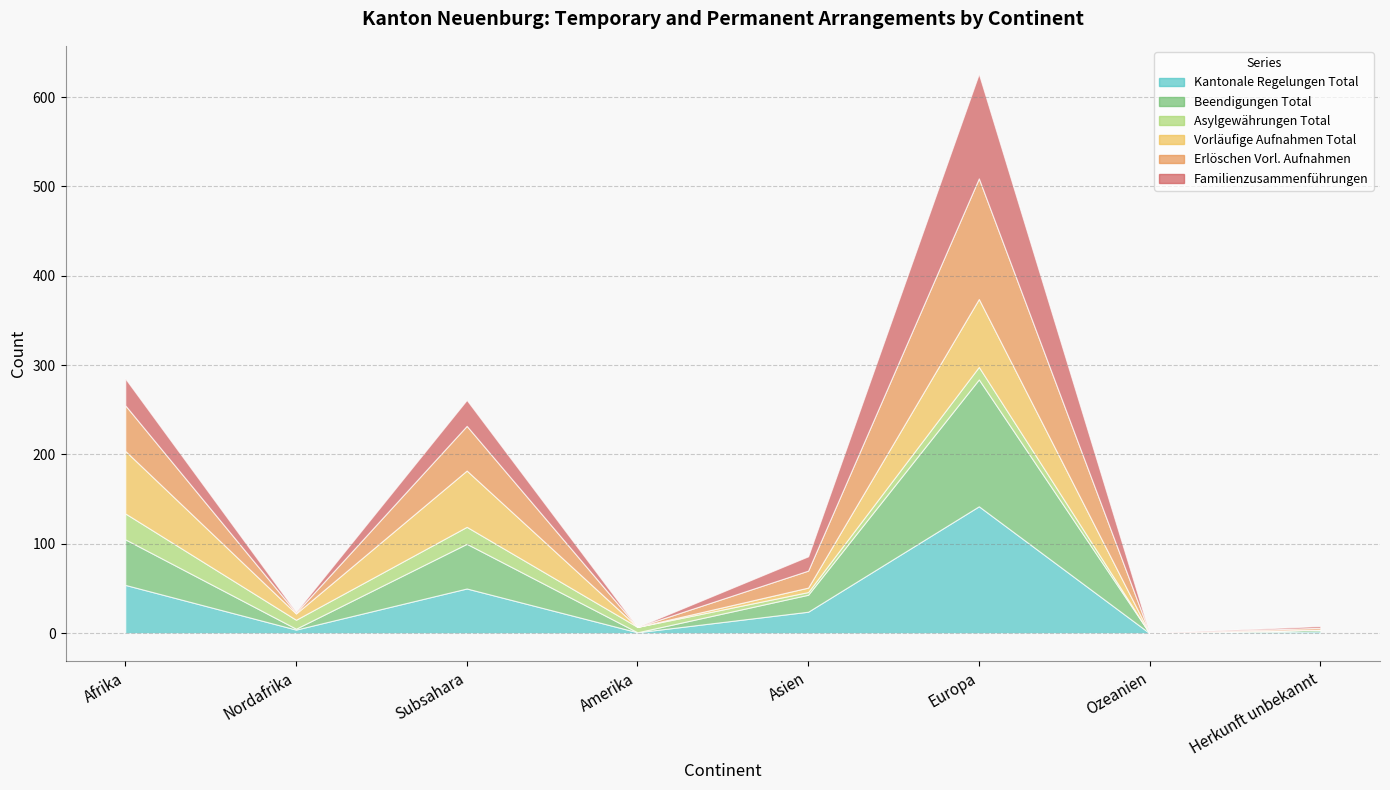

What is the difference between the maximum and minimum values in the col_10 (Kantonale Regelungen Total) series?

142